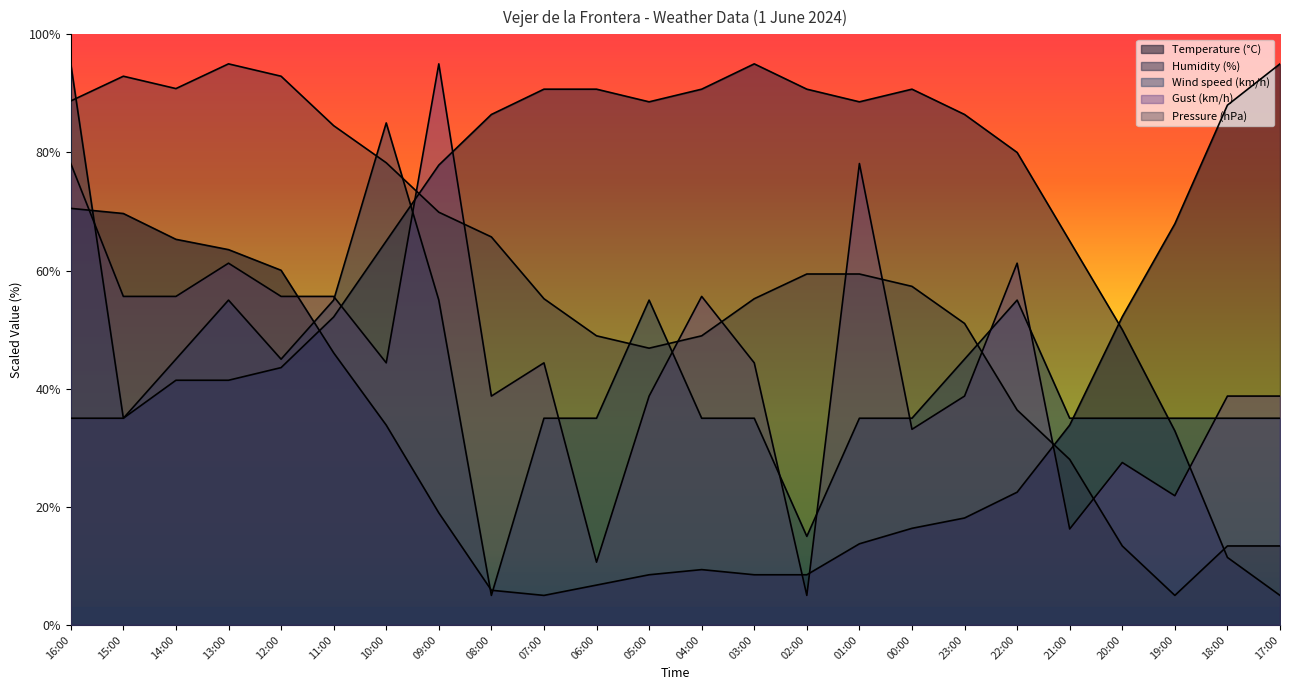

What is the sum of all Temperature (°C) values?

888.1